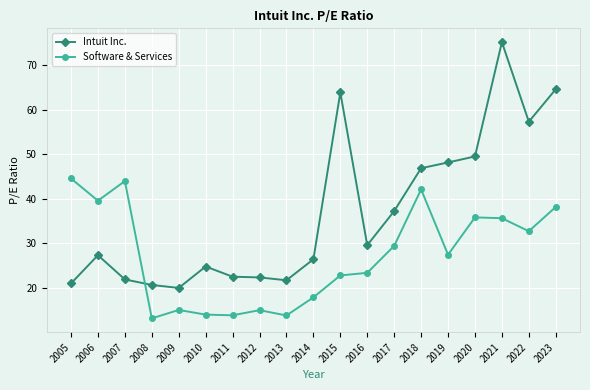

What is the total value across all series at 2014?

44.3